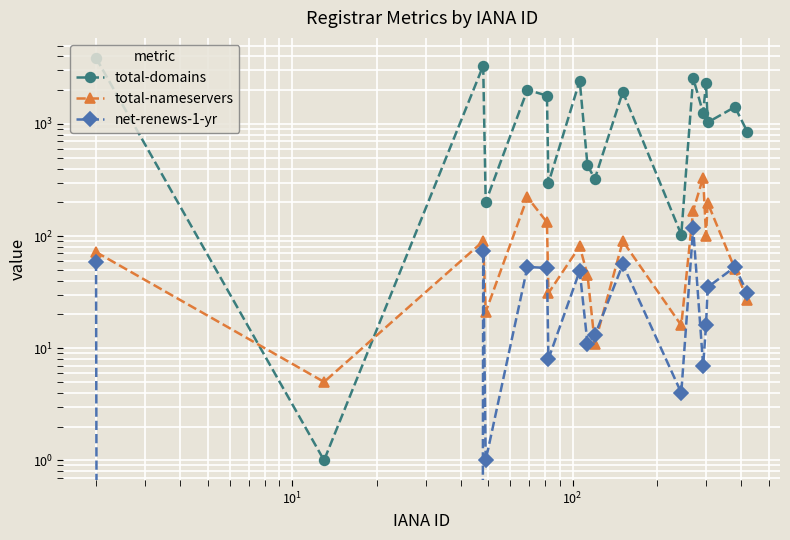

True or false: total-domains and net-renews-1-yr intersect in this chart.

False